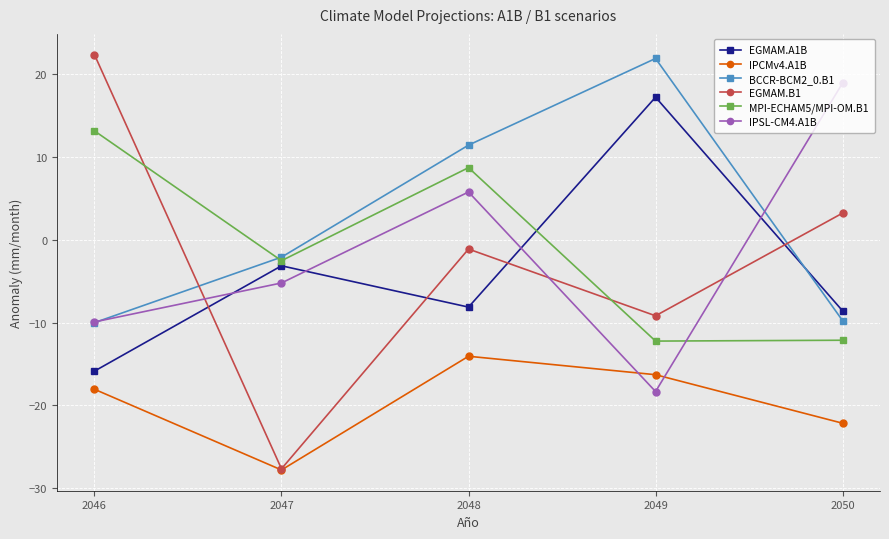

How many intersections are there between IPSL-CM4.A1B and MPI-ECHAM5/MPI-OM.B1?

1